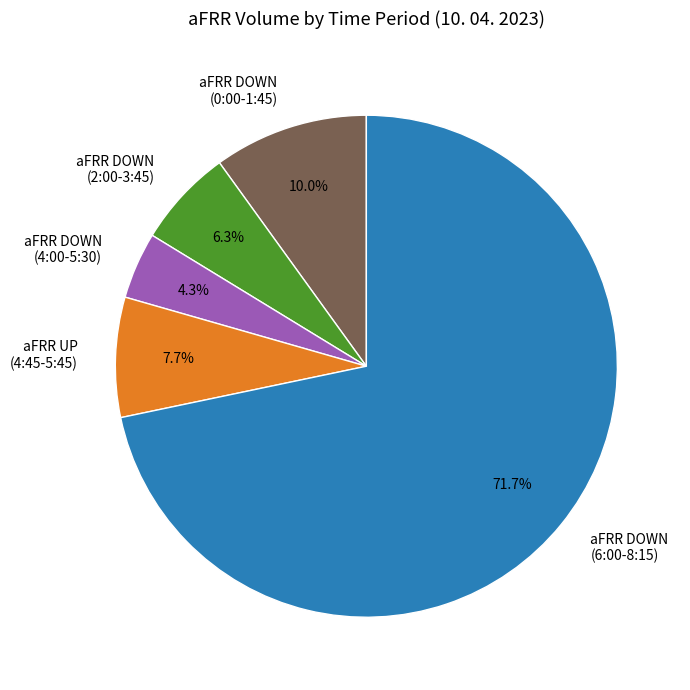

Which has a higher value, aFRR UP (4:45-5:45) or aFRR DOWN (6:00-8:15)?

aFRR DOWN (6:00-8:15)